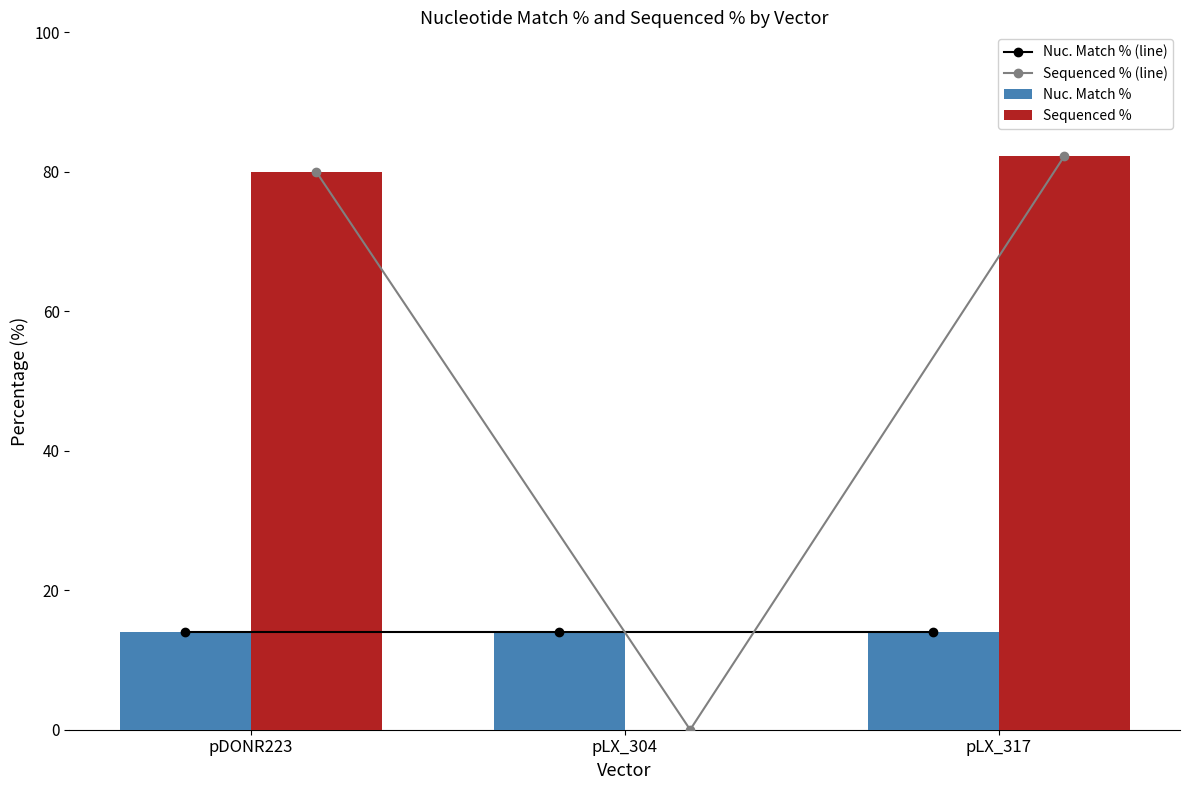

At which label does Sequenced % (line) first exceed 80?

pLX_317